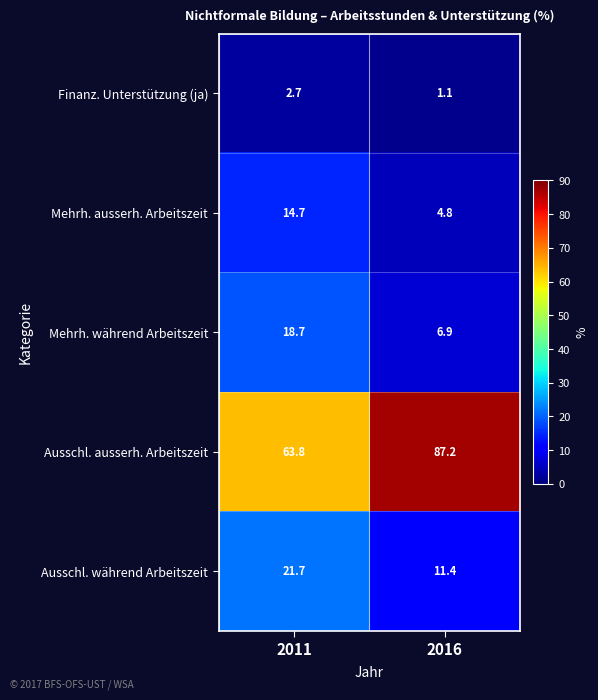

What is the sum of all Finanz. Unterstützung (ja) values?

3.8